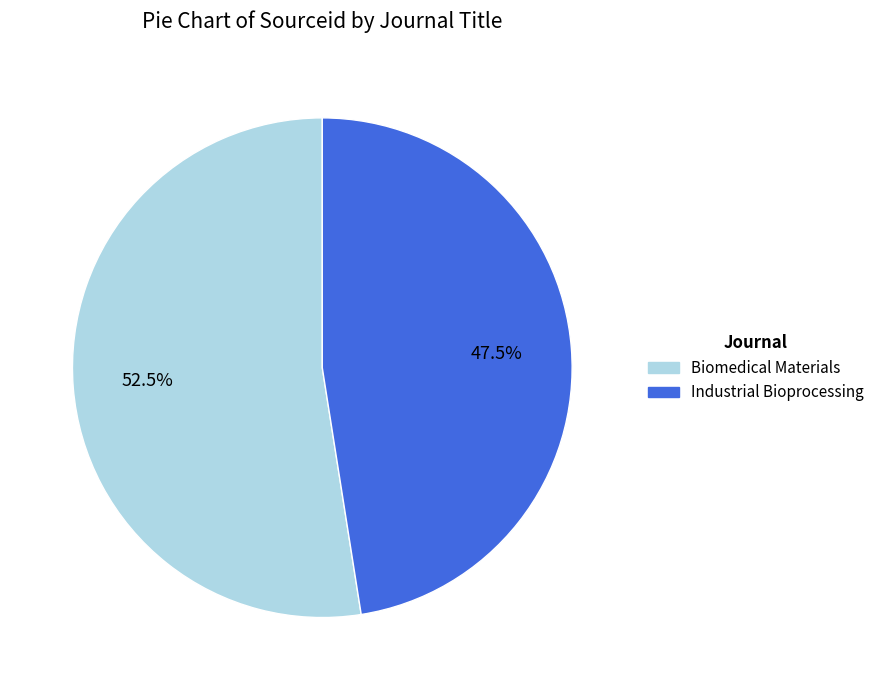

Rank the categories by value from lowest to highest.

Industrial Bioprocessing, Biomedical Materials